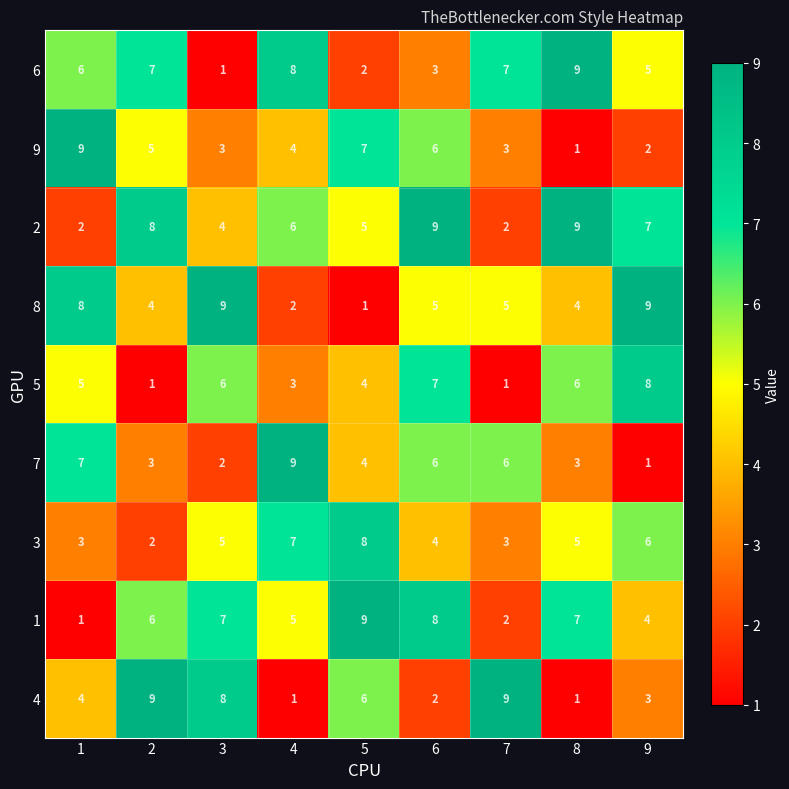

What is the highest value of the 9 series?

9